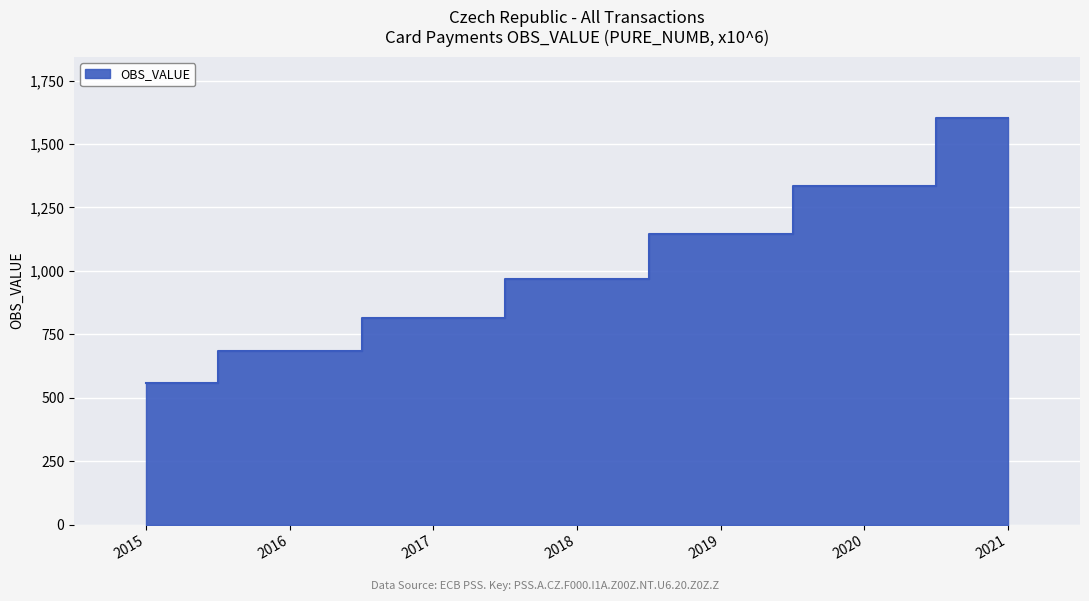

Rank the categories by value from lowest to highest.

2015, 2016, 2017, 2018, 2019, 2020, 2021